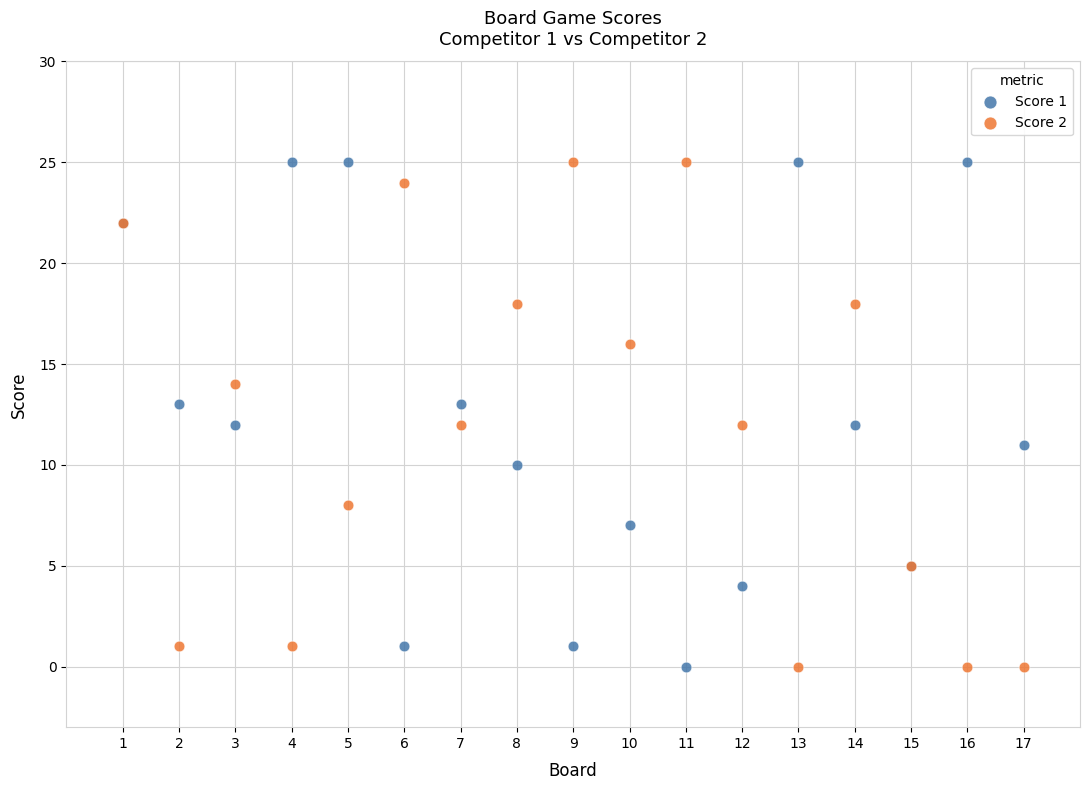

What are all the series names shown in the legend?

Score 1, Score 2